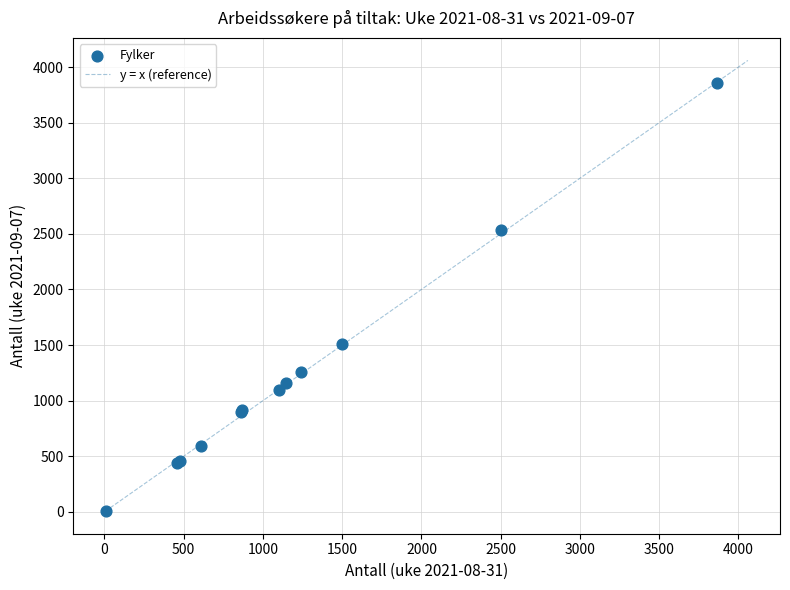

What Y value in the scatter plot is closest to 1932?

1509